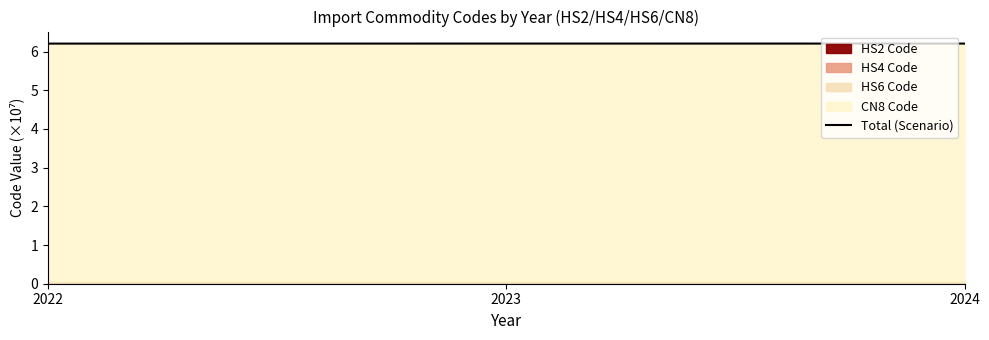

Is it true that the value at 2022 is 6.2?

True